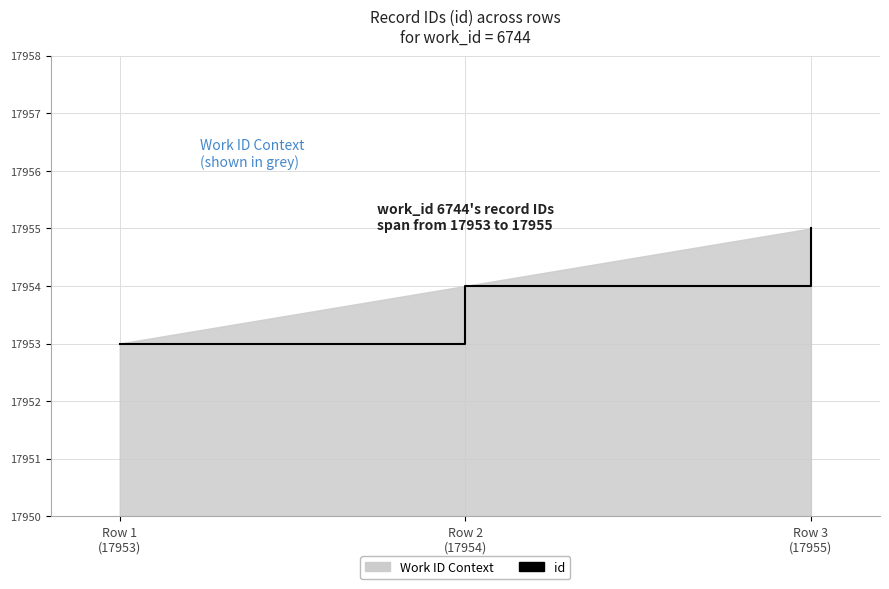

At which label does the data first exceed 17954?

Row 3
(17955)